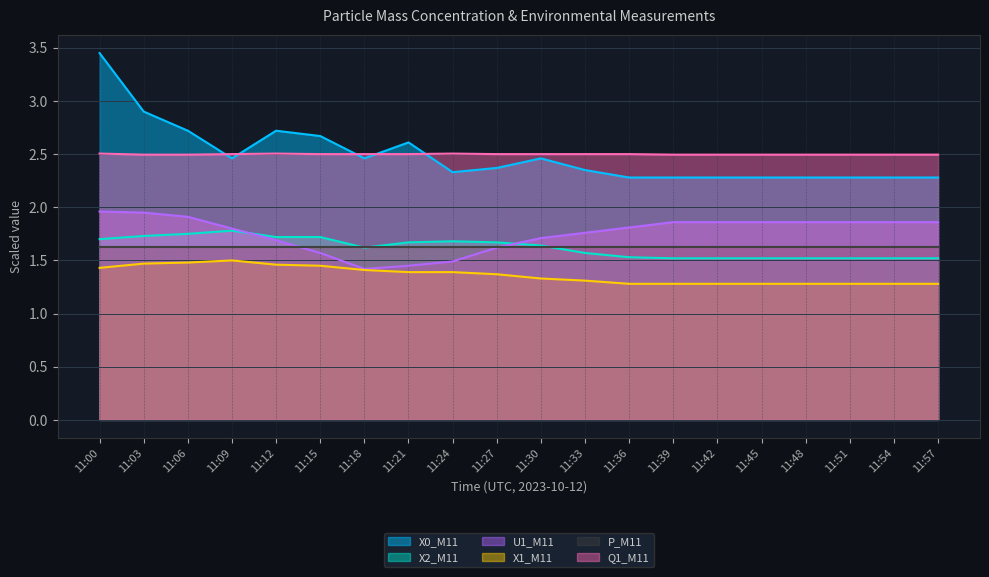

True or false: X1_M11 and P_M11 cross at least once.

False